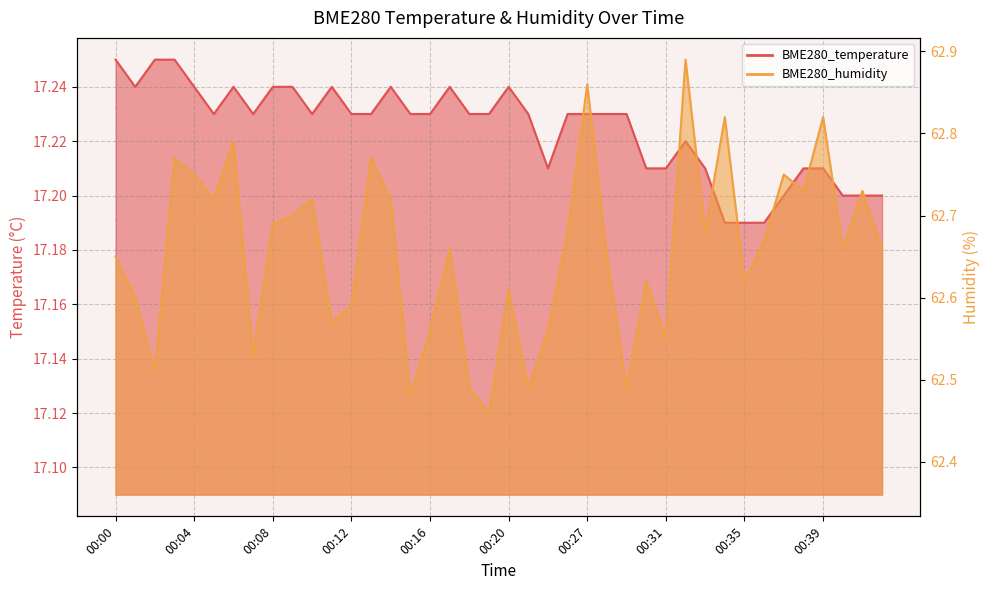

Reading left to right, transcribe all the data shown in this chart.

BME280_temperature: 00:00=17.2	00:01=17.2	00:02=17.2	00:03=17.2	00:04=17.2	00:05=17.2	00:06=17.2	00:07=17.2	00:08=17.2	00:09=17.2	00:10=17.2	00:11=17.2	00:12=17.2	00:13=17.2	00:14=17.2	00:15=17.2	00:16=17.2	00:17=17.2	00:18=17.2	00:19=17.2	00:20=17.2	00:24=17.2	00:25=17.2	00:26=17.2	00:27=17.2	00:28=17.2	00:29=17.2	00:30=17.2	00:31=17.2	00:32=17.2	00:33=17.2	00:34=17.2	00:35=17.2	00:36=17.2	00:37=17.2	00:38=17.2	00:39=17.2	00:40=17.2	00:41=17.2	00:42=17.2
BME280_humidity: 00:00=62.6	00:01=62.6	00:02=62.5	00:03=62.8	00:04=62.8	00:05=62.7	00:06=62.8	00:07=62.5	00:08=62.7	00:09=62.7	00:10=62.7	00:11=62.6	00:12=62.6	00:13=62.8	00:14=62.7	00:15=62.5	00:16=62.6	00:17=62.7	00:18=62.5	00:19=62.5	00:20=62.6	00:24=62.5	00:25=62.6	00:26=62.7	00:27=62.9	00:28=62.6	00:29=62.5	00:30=62.6	00:31=62.5	00:32=62.9	00:33=62.7	00:34=62.8	00:35=62.6	00:36=62.7	00:37=62.8	00:38=62.7	00:39=62.8	00:40=62.7	00:41=62.7	00:42=62.7